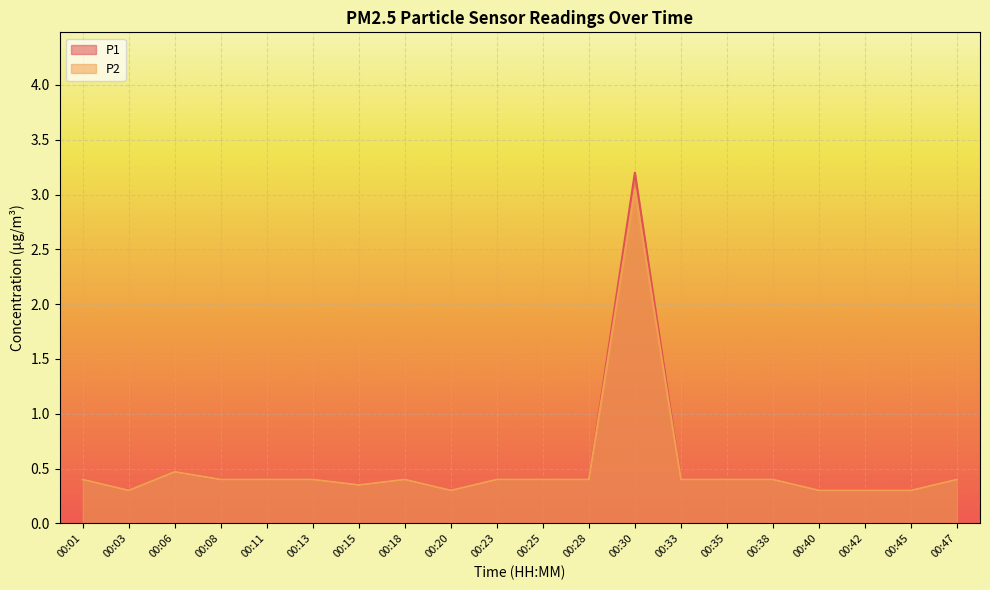

What are all the series names shown in the legend?

P1, P2